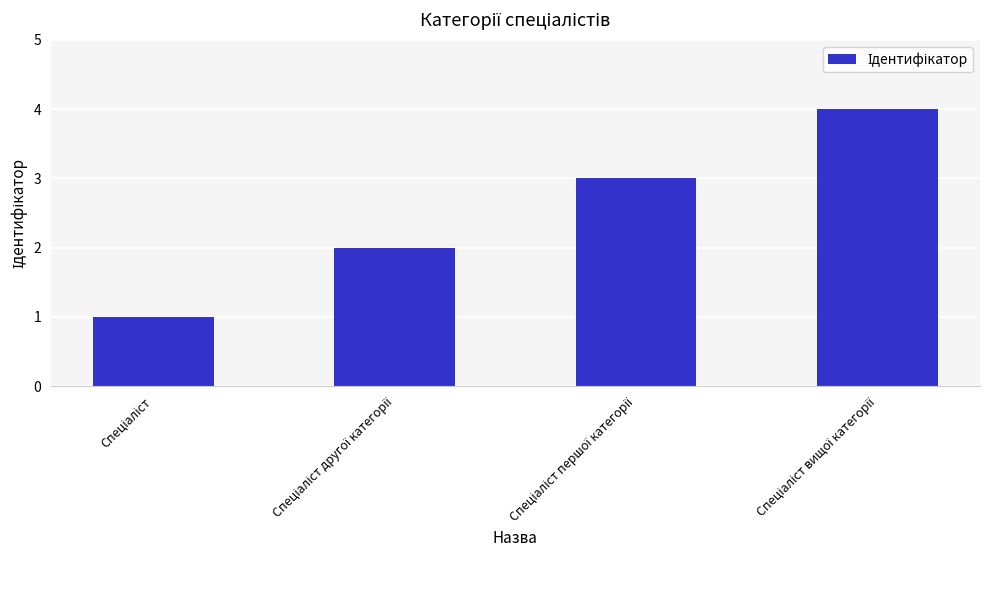

What is the difference between the maximum and minimum values?

3